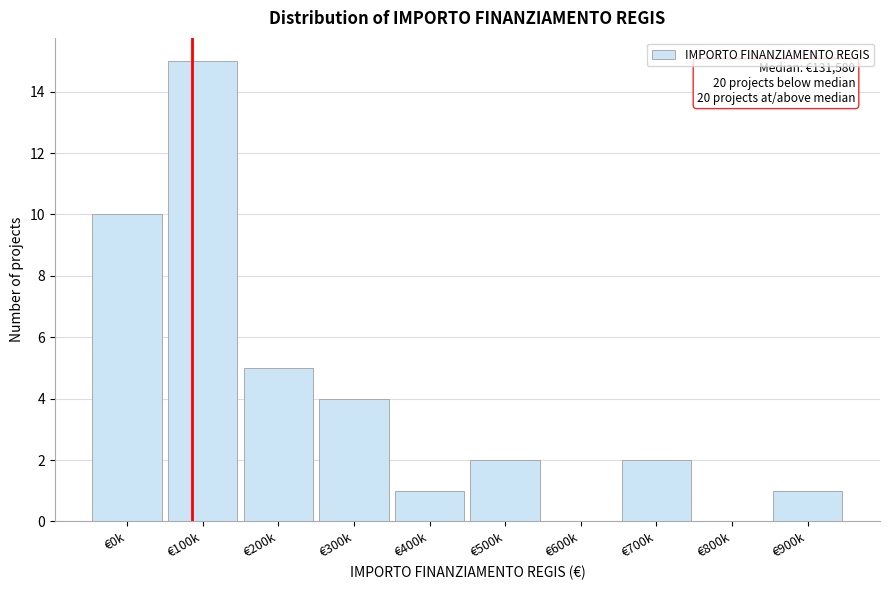

Reading left to right, list all the values displayed in this chart.

€0k=10	€100k=15	€200k=5	€300k=4	€400k=1	€500k=2	€600k=0	€700k=2	€800k=0	€900k=1